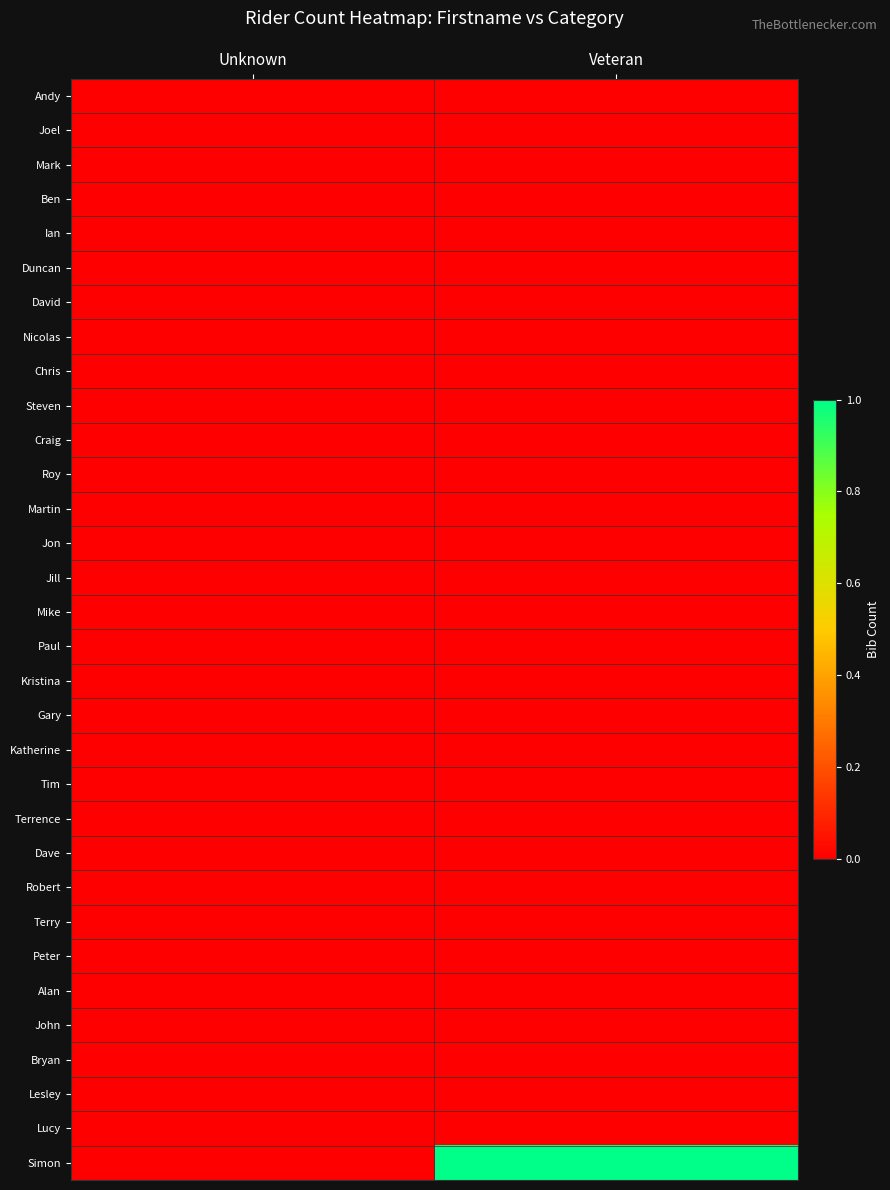

At how many categories does at least one series exceed 0?

1